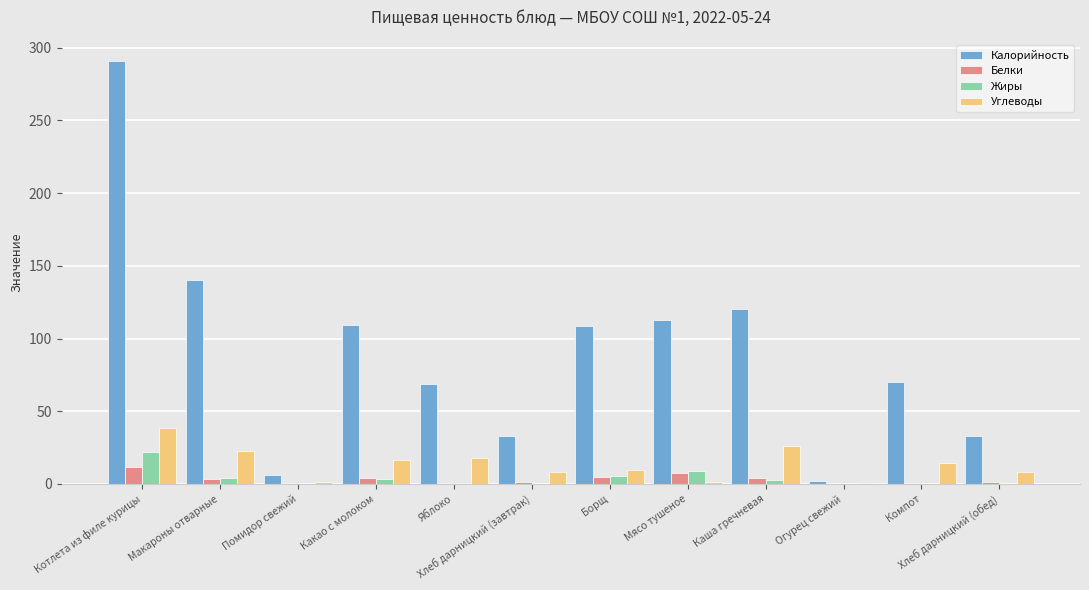

How many groups of bars are there?

12